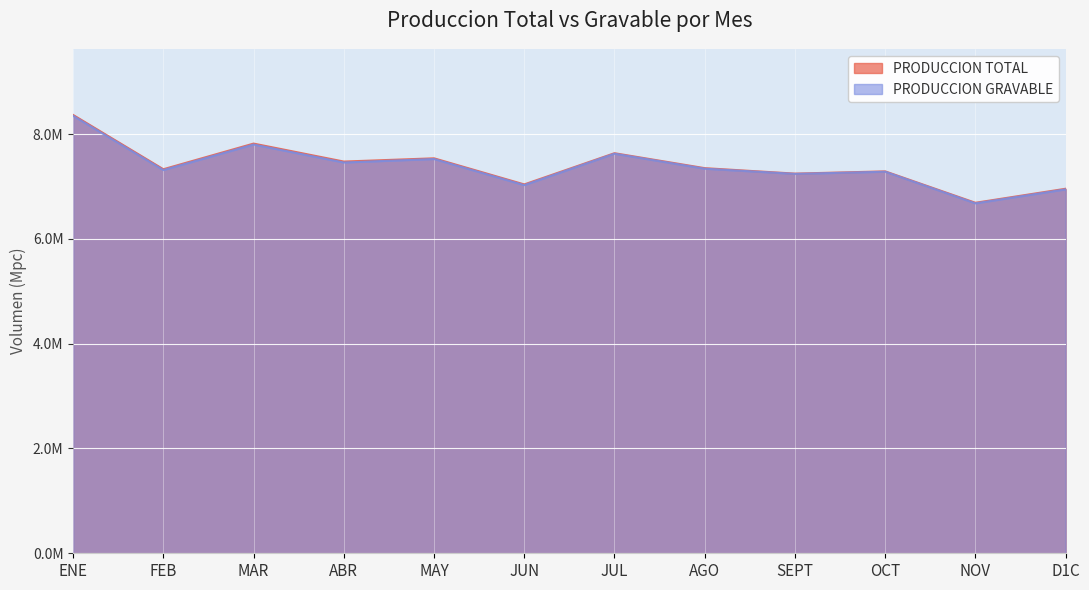

At which category does PRODUCCION TOTAL reach its first local valley?

FEB